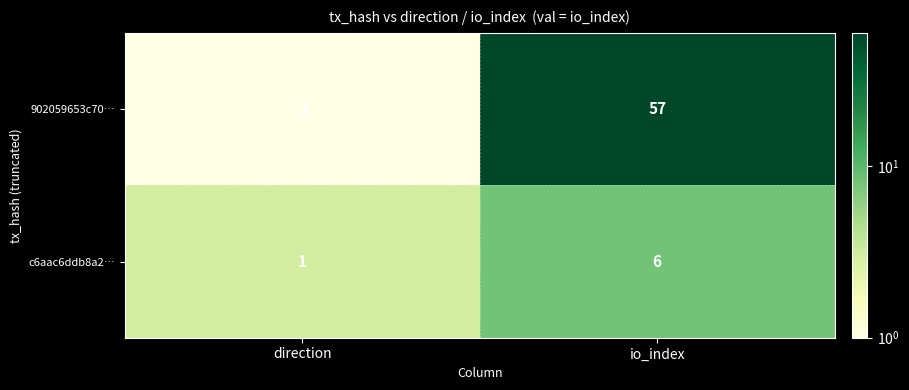

Reading right to left, what are all the values shown in this chart?

902059653c70…: 57	-1
c6aac6ddb8a2…: 6	1